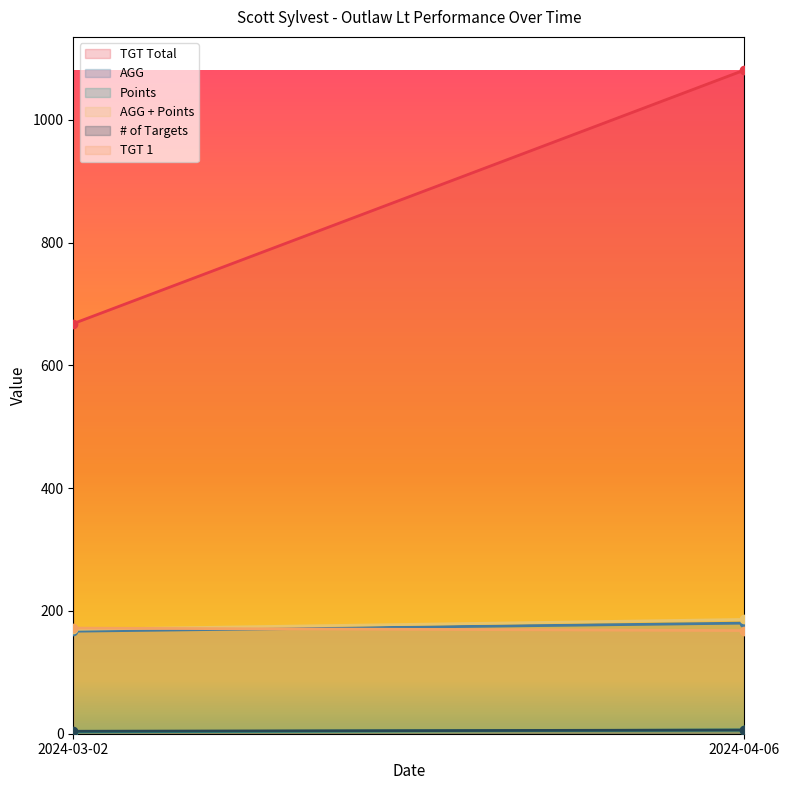

Is it true that # of Targets equals 4.0 at 2024-03-02?

True